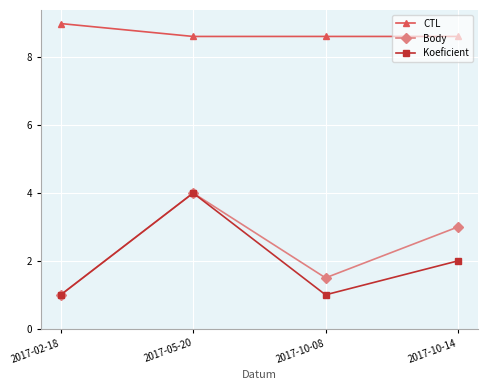

At which category does the chart reach its peak across all series?

2017-02-18